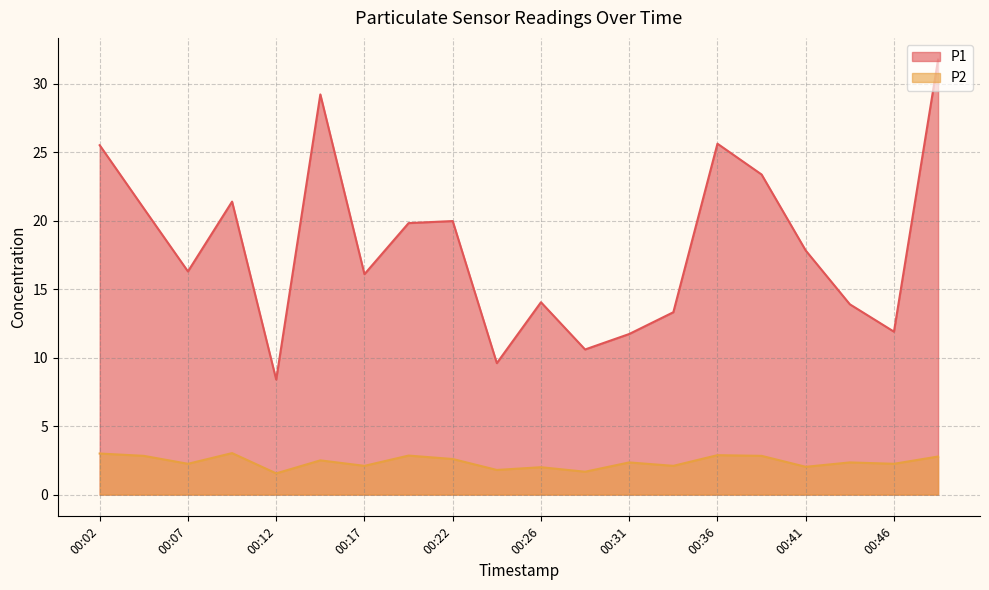

True or false: P1 has a value of 13.9 at 00:44.

True